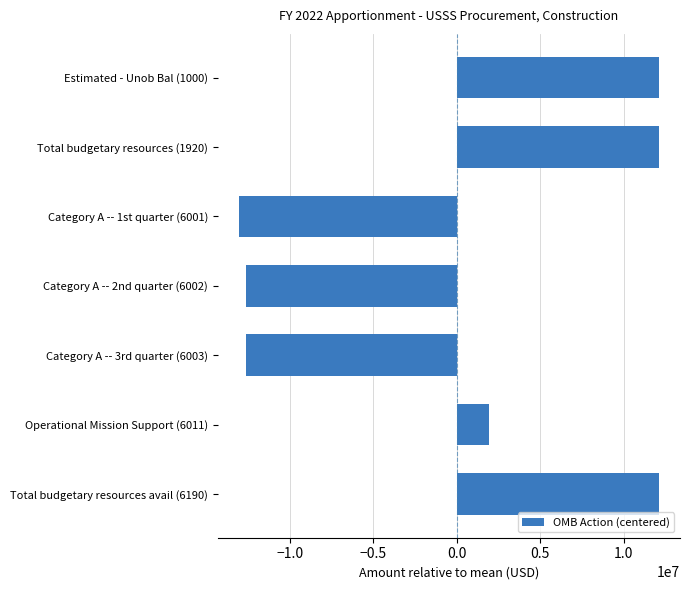

Where is the data nearest to the value -472816?

Operational Mission Support (6011)